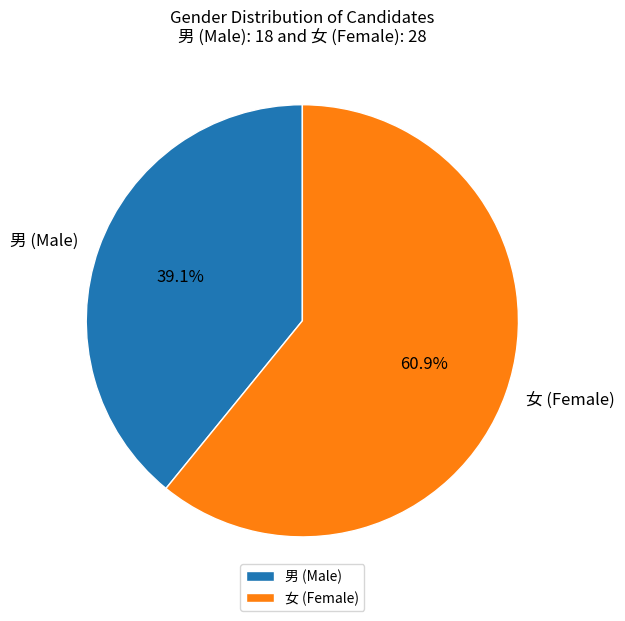

Is it true that 男 is 76% of the pie?

False